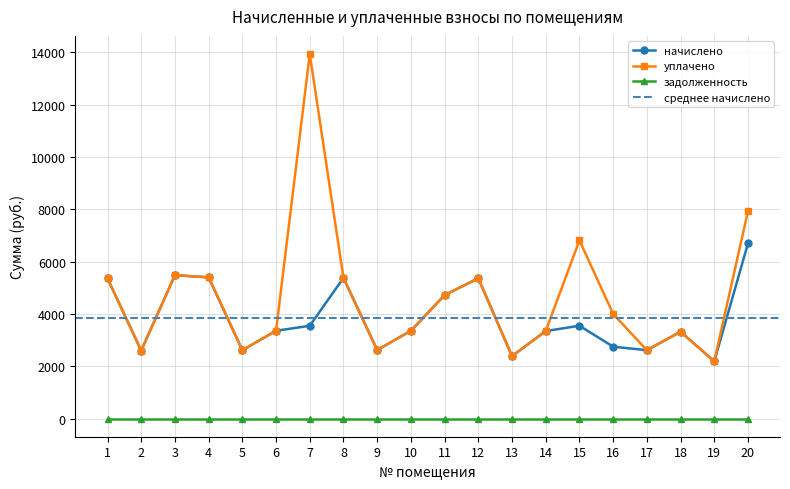

Reading right to left, what are all the values shown in this chart?

начислено: 20=6694.4	19=2185.3	18=3317.8	17=2611.2	16=2745.7	15=3545.7	14=3343.4	13=2384.6	12=5360.6	11=4715.6	10=3353.6	9=2616.3	8=5376.0	7=3544.3	6=3353.6	5=2611.2	4=5396.5	3=5478.4	2=2595.8	1=5355.5
уплачено: 20=7928.7	19=2185.3	18=3317.8	17=2611.2	16=4000.0	15=6809.5	14=3343.4	13=2384.6	12=5360.6	11=4715.6	10=3353.6	9=2616.3	8=5376.0	7=13930.2	6=3353.6	5=2611.2	4=5396.5	3=5478.4	2=2595.8	1=5355.5